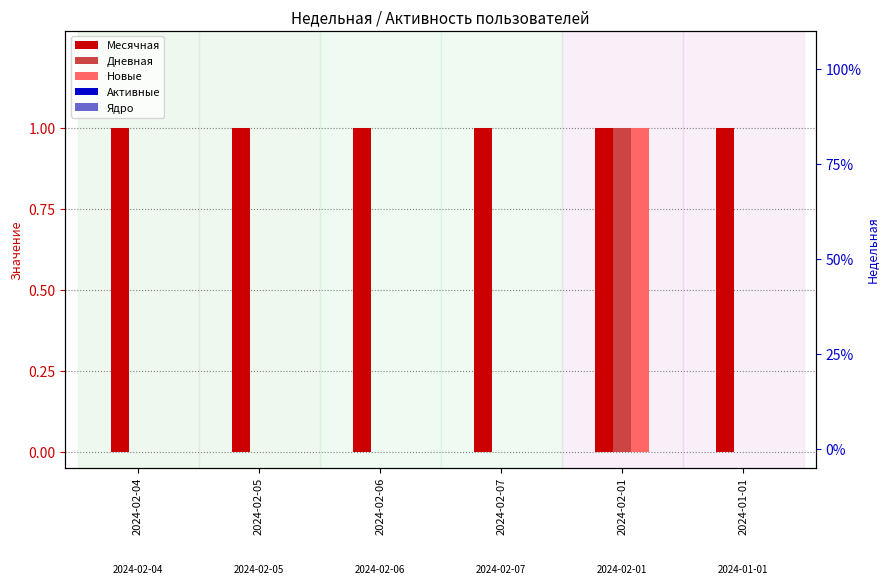

What position from the left is 2024-02-04?

1